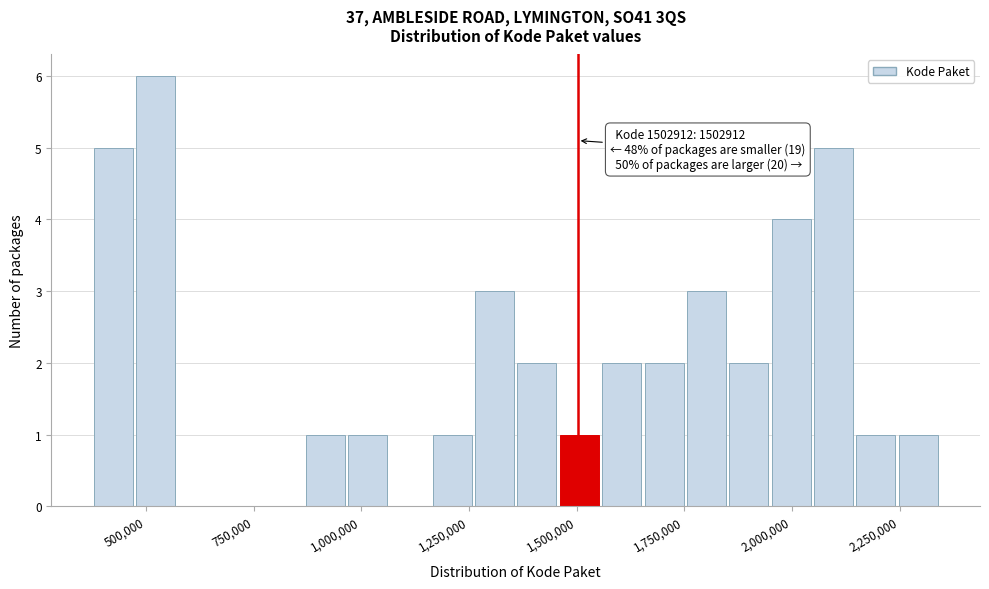

Around what value on the x-axis is the tallest bar? Give the approximate position of its centre, as read against the axis.

500000